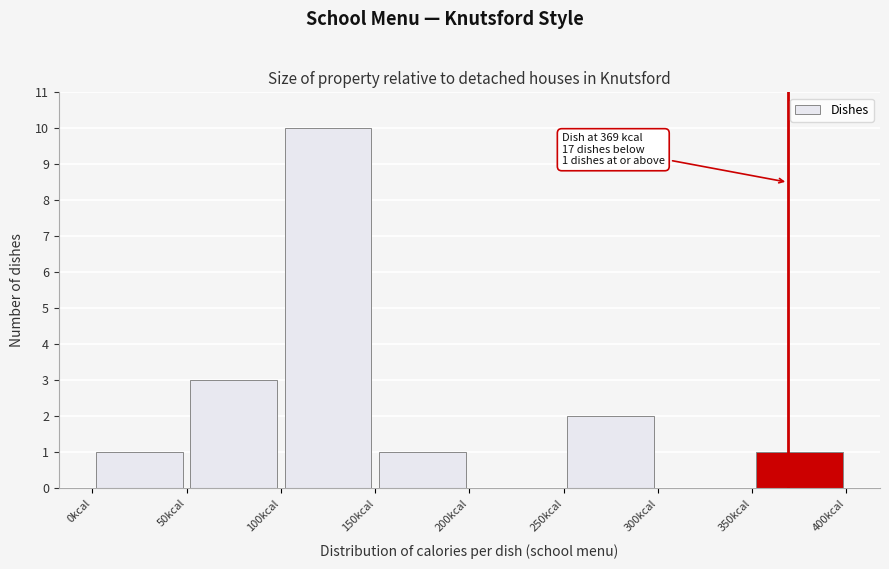

Over which range of the x-axis is the bar tallest?

100 to 150